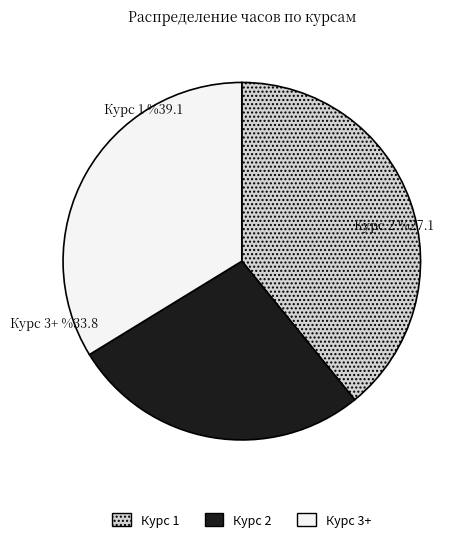

How many segments does this pie chart have?

3